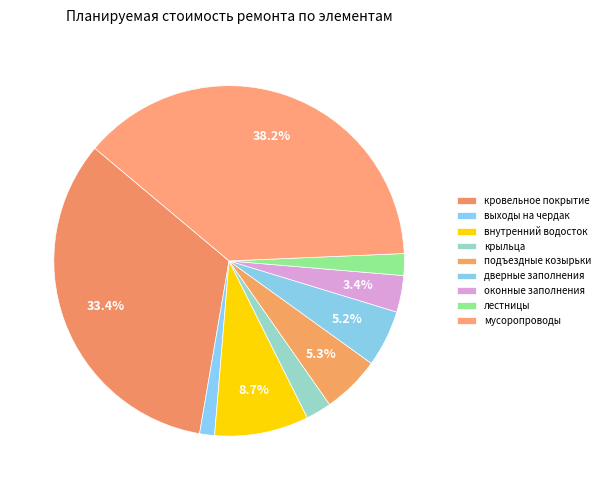

Combined, what portion of the pie is мусоропроводы and выходы на чердак?

39.6%